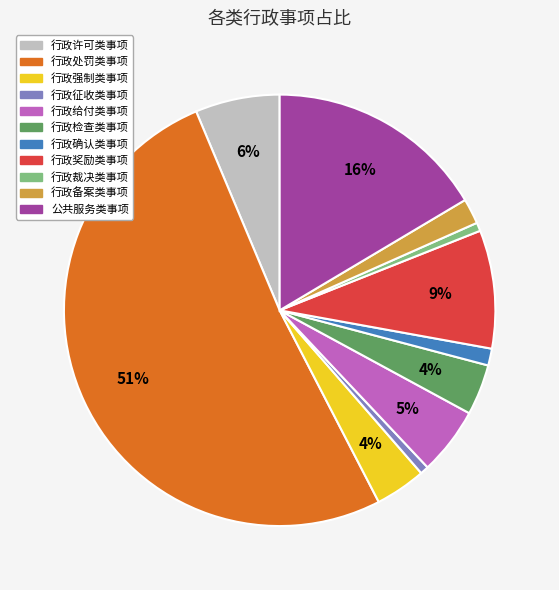

Count the number of slices in the pie.

11